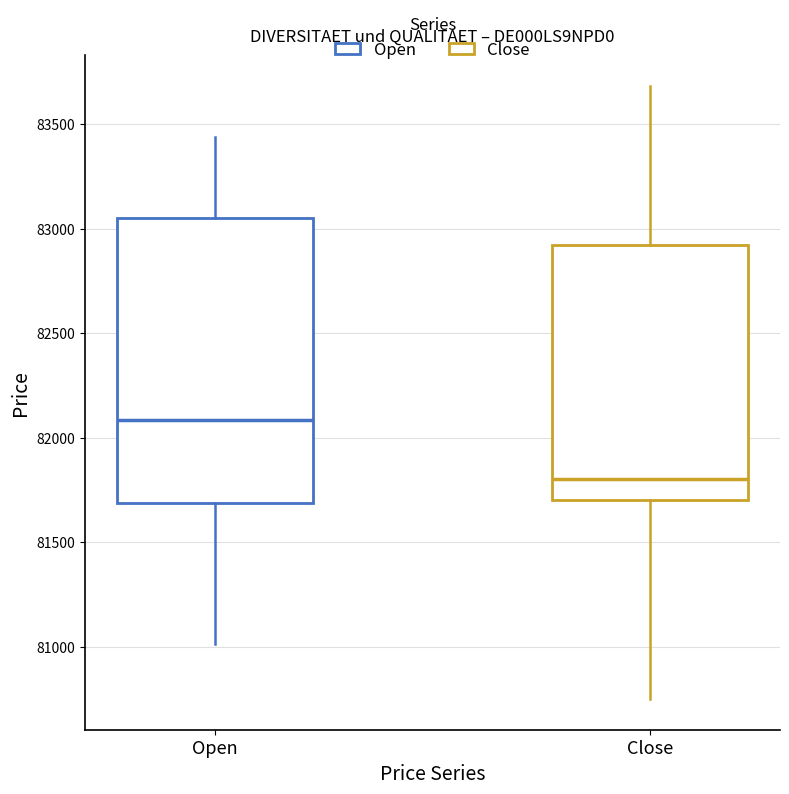

Reading left to right, read every box against the y-axis: the position of its median line, the range the box covers, and the ends of its whiskers. The values are not printed on the chart, so give them approximately, as read against the axis.

Open: median 82100, box 81700 to 83050, whiskers 81000 to 83450
Close: median 81800, box 81700 to 82900, whiskers 80750 to 83700